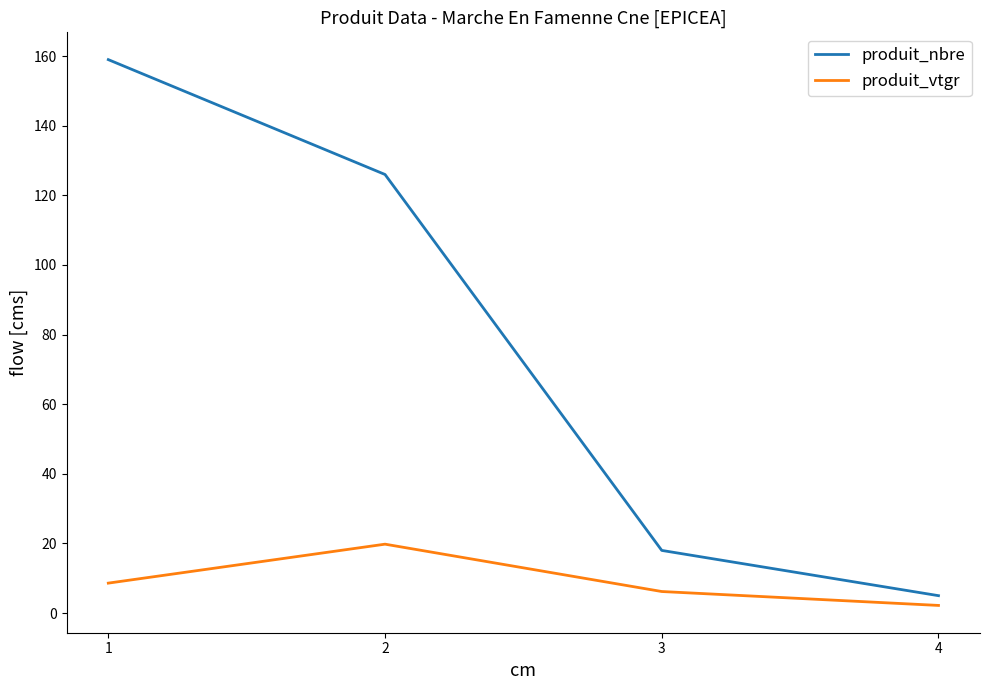

Count the number of data series in this chart.

2